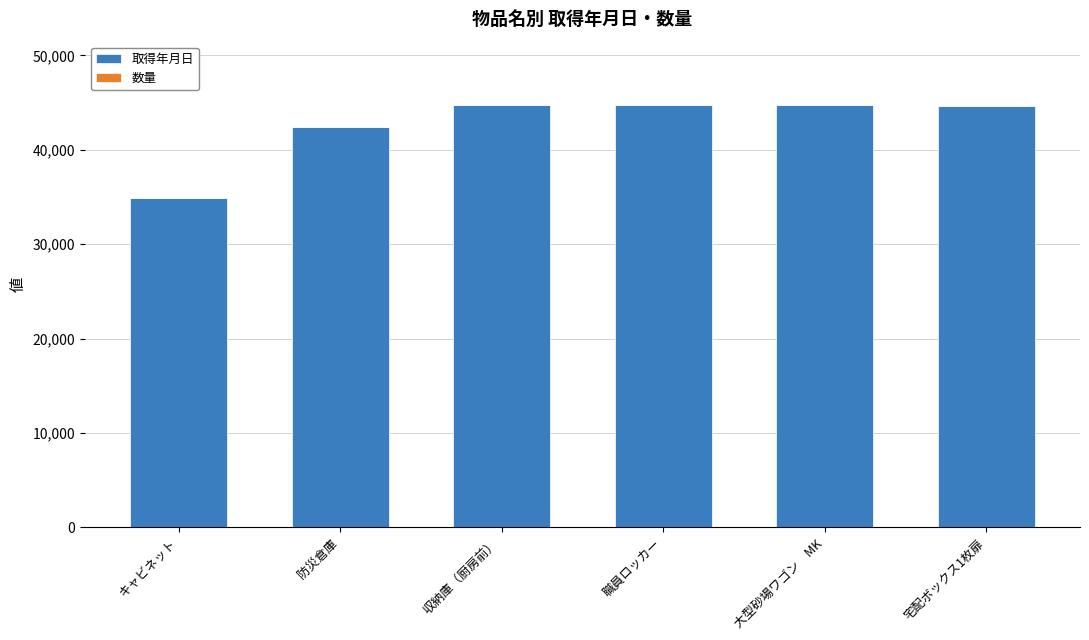

Is it true that 取得年月日 equals 44735 at 大型砂場ワゴン　MK?

True